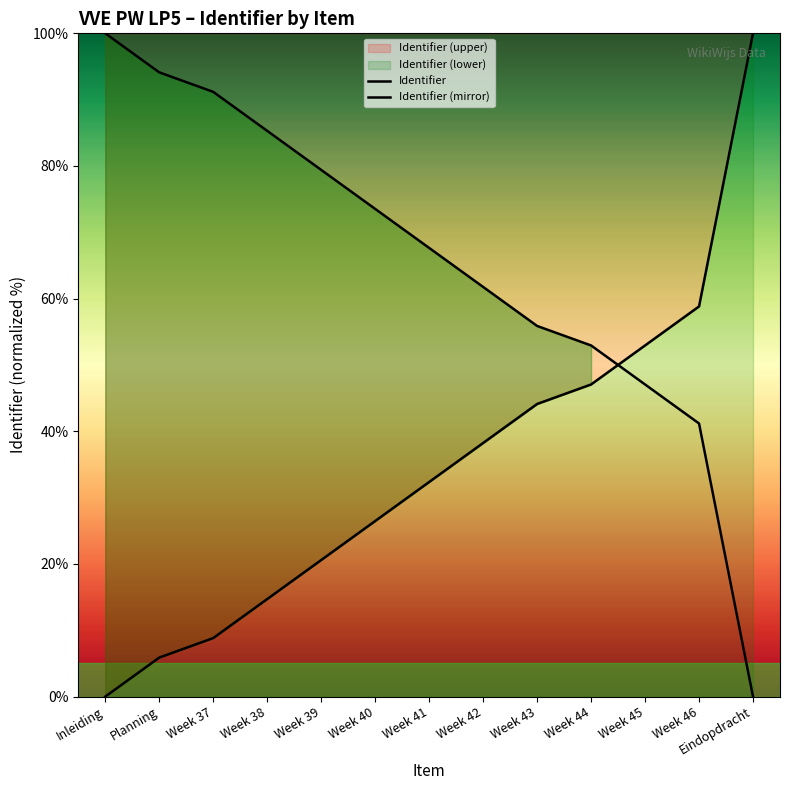

Which has a higher value, Week 44 or Week 42?

Week 44